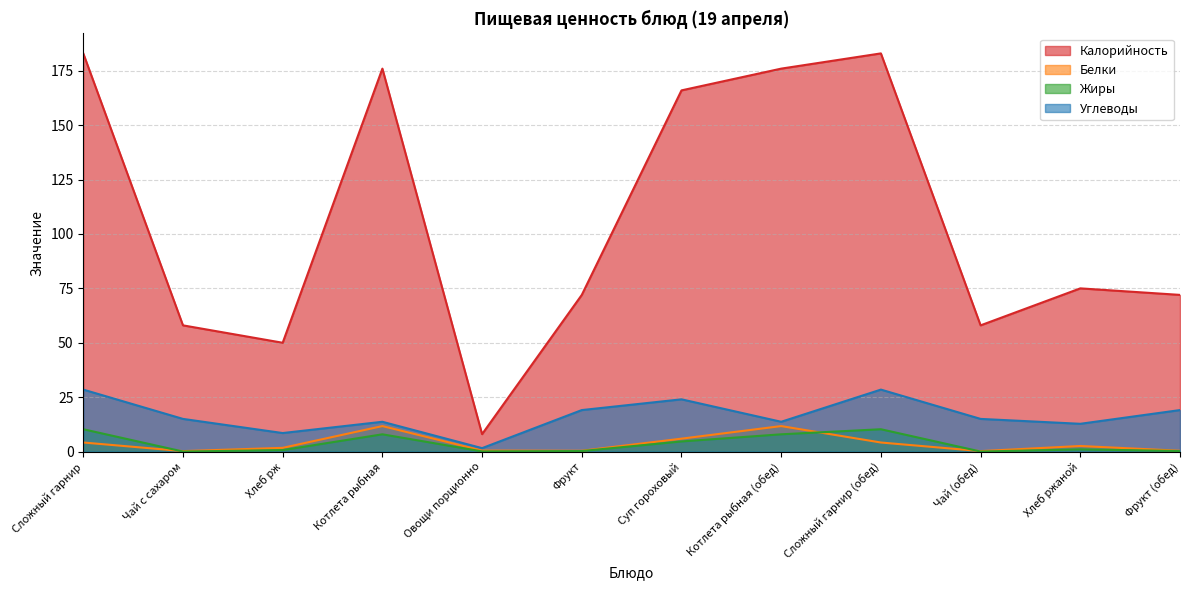

What is the difference between the second highest and minimum values in the Белки series?

11.5